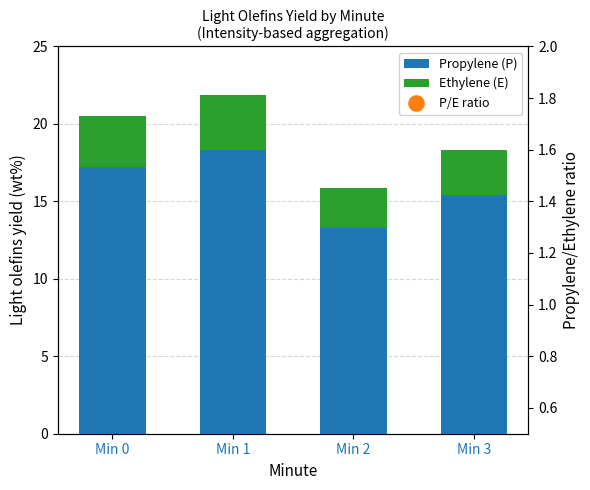

What are all the series names shown in the legend?

Propylene (P), Ethylene (E), P/E ratio